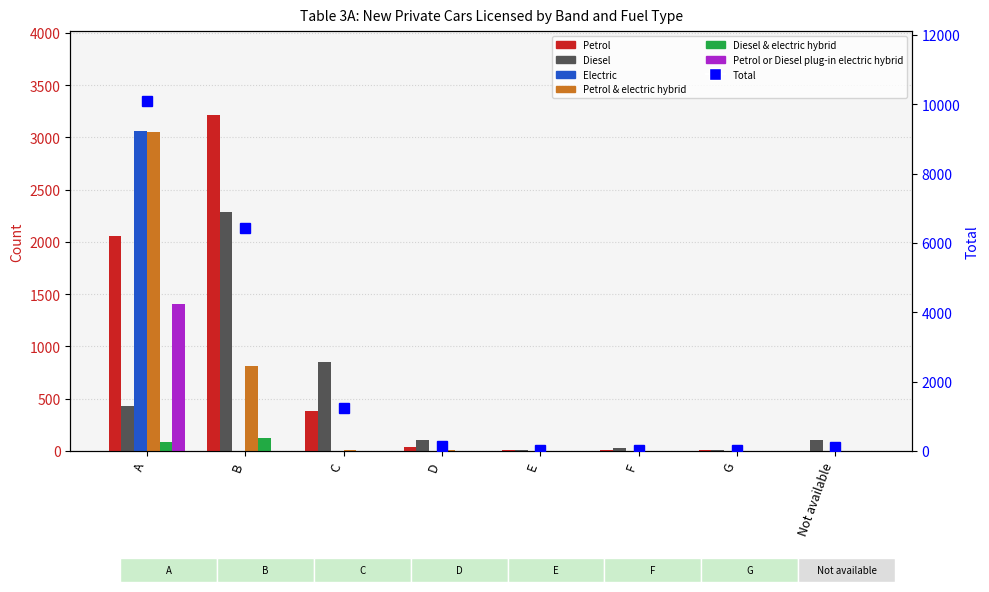

How many data points does each series have?

8